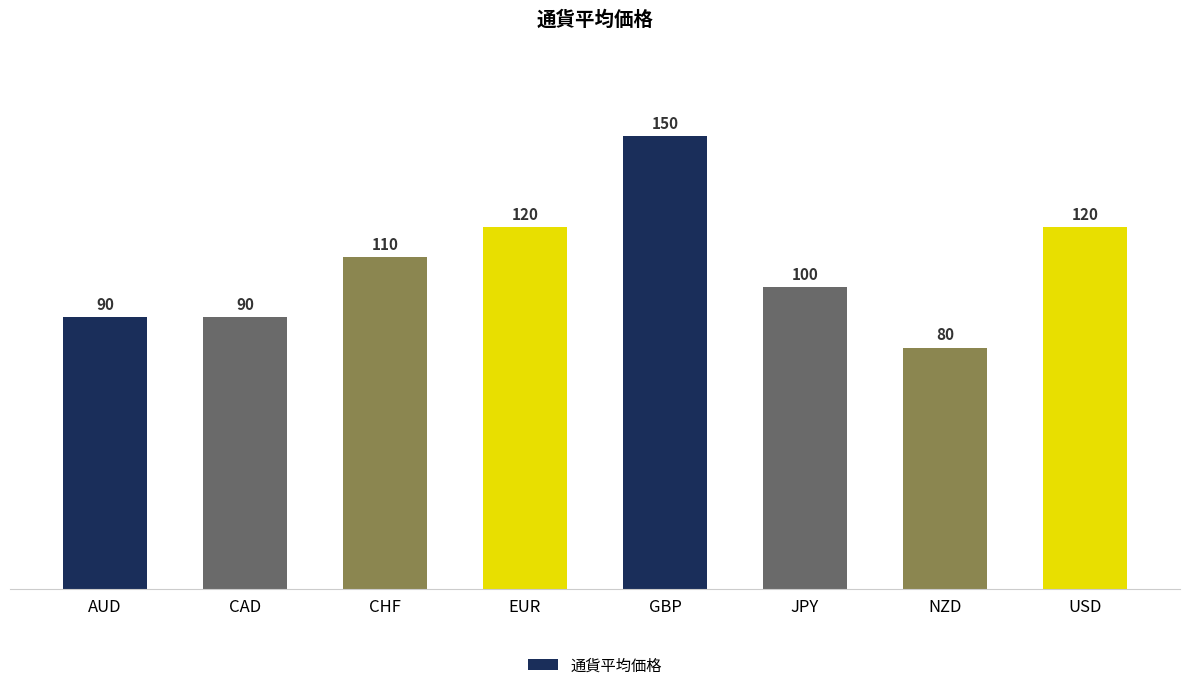

Which category has the lowest value across all series?

NZD